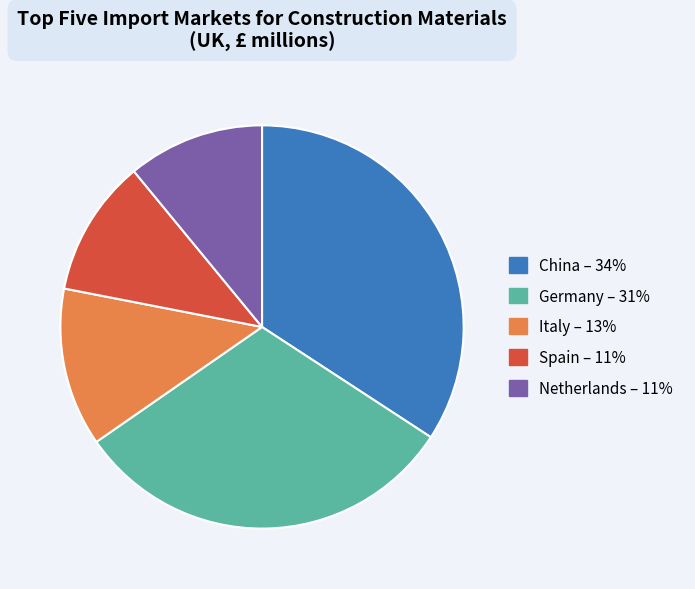

The Germany slice represents 31% of the pie. True or false?

True